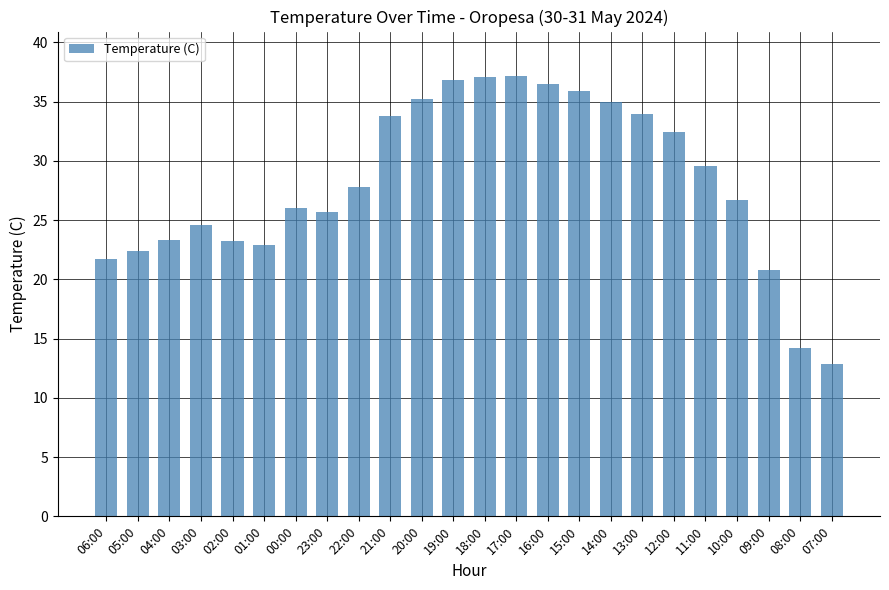

Read the value at 03:00.

24.6